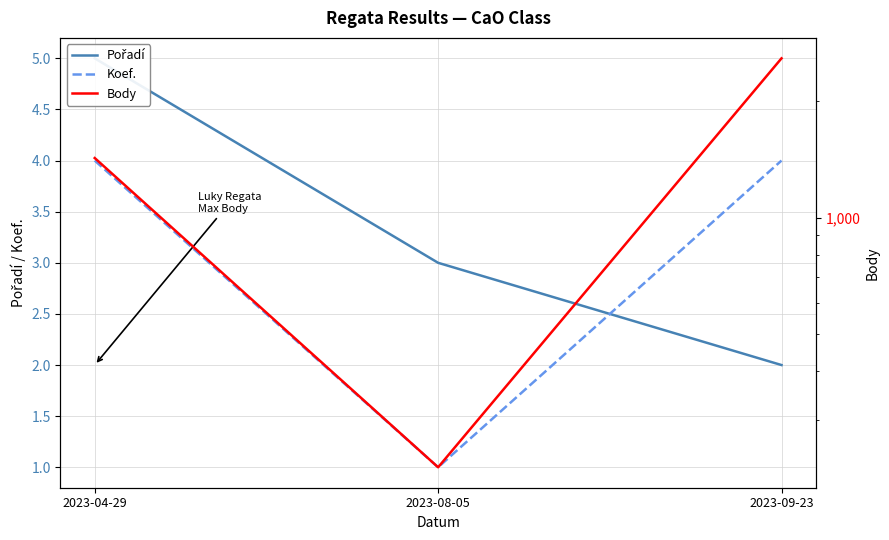

List the series in order of their peak value, lowest first.

Koef., Pořadí, Body